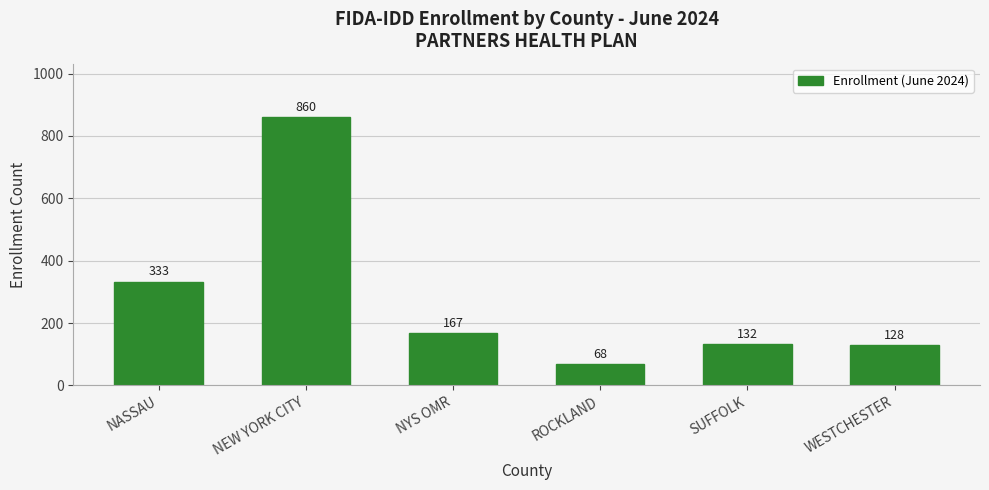

Reading left to right, extract all data points from this chart.

333	860	167	68	132	128